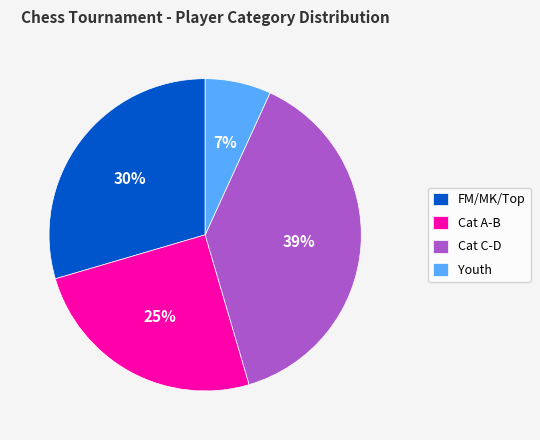

Rank the categories by value from lowest to highest.

Youth, Cat A-B, FM/MK/Top, Cat C-D